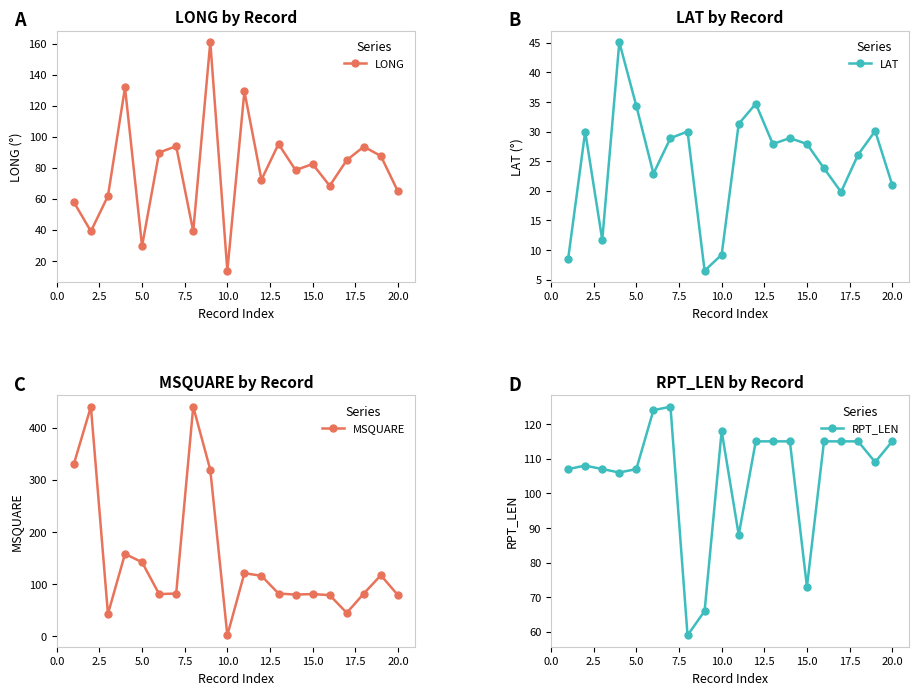

What are all the series names shown in the legend?

LONG, LAT, MSQUARE, RPT_LEN